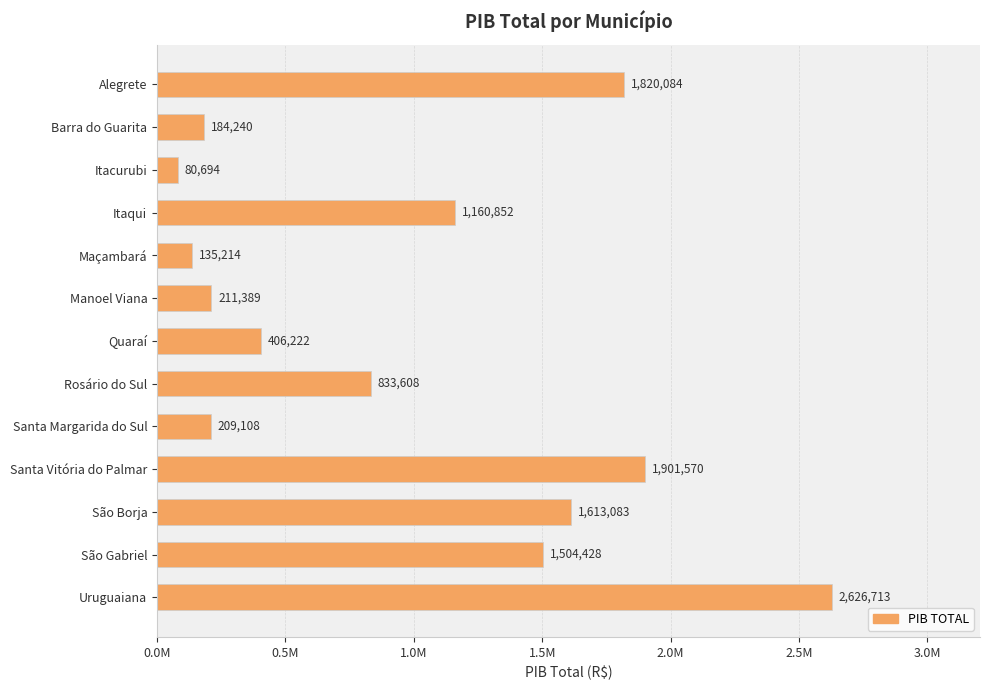

Where is the data nearest to the value 1353703?

São Gabriel